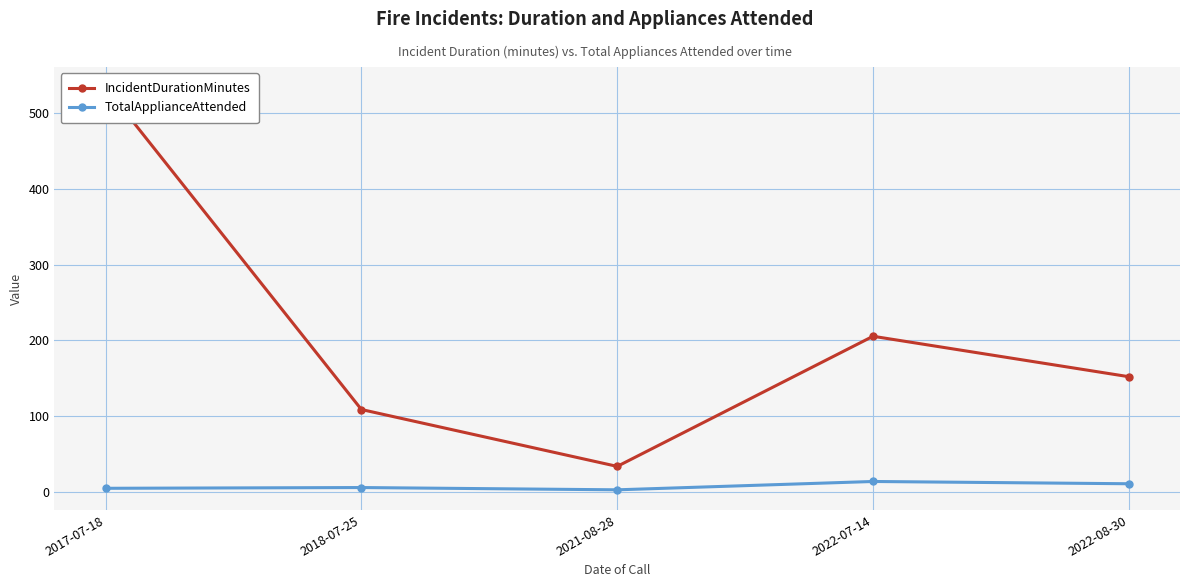

Where is IncidentDurationMinutes nearest to the value 284?

2022-07-14